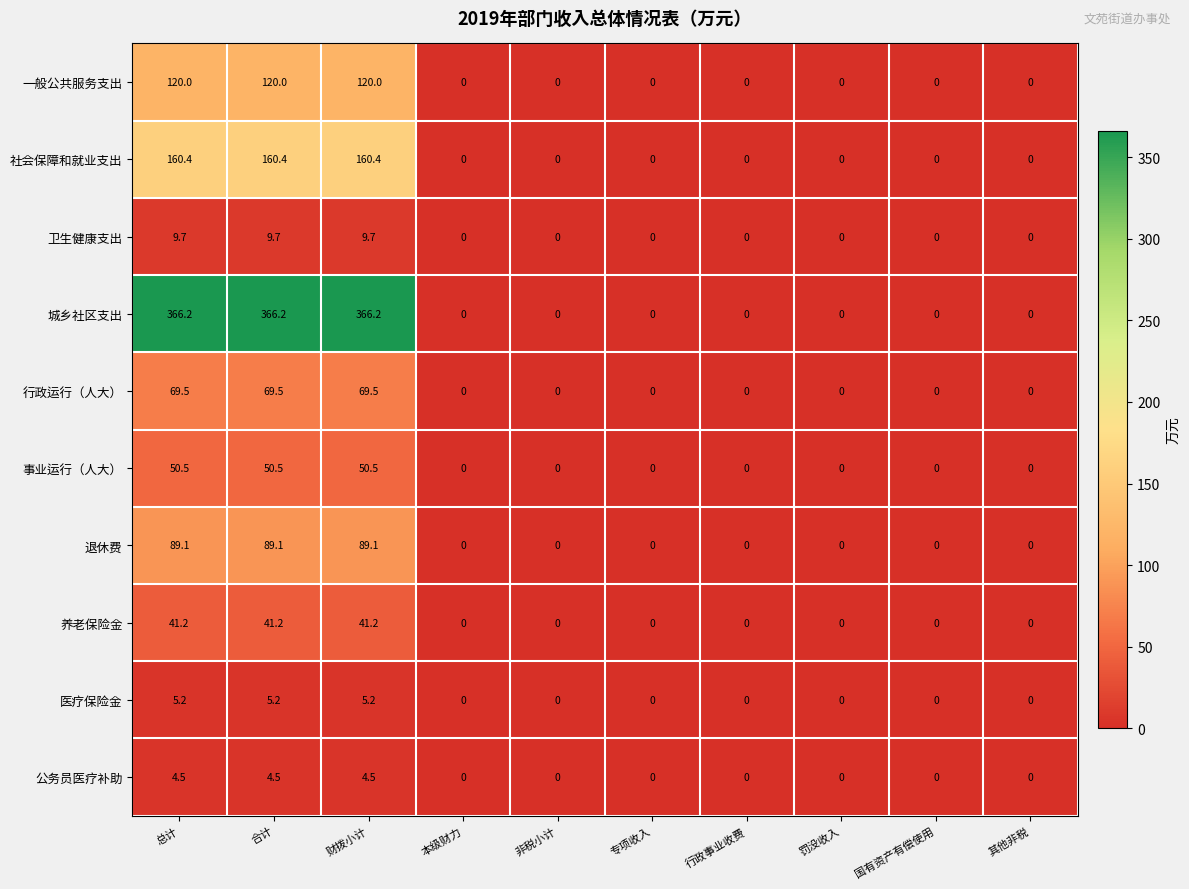

The value of 城乡社区支出 at 专项收入 is -165.4. True or false?

False